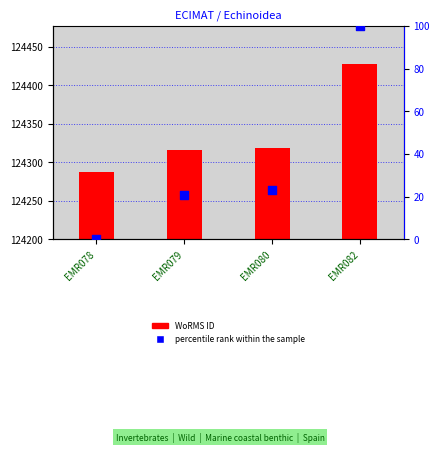

Which series contains the lowest Y value?

percentile rank within the sample